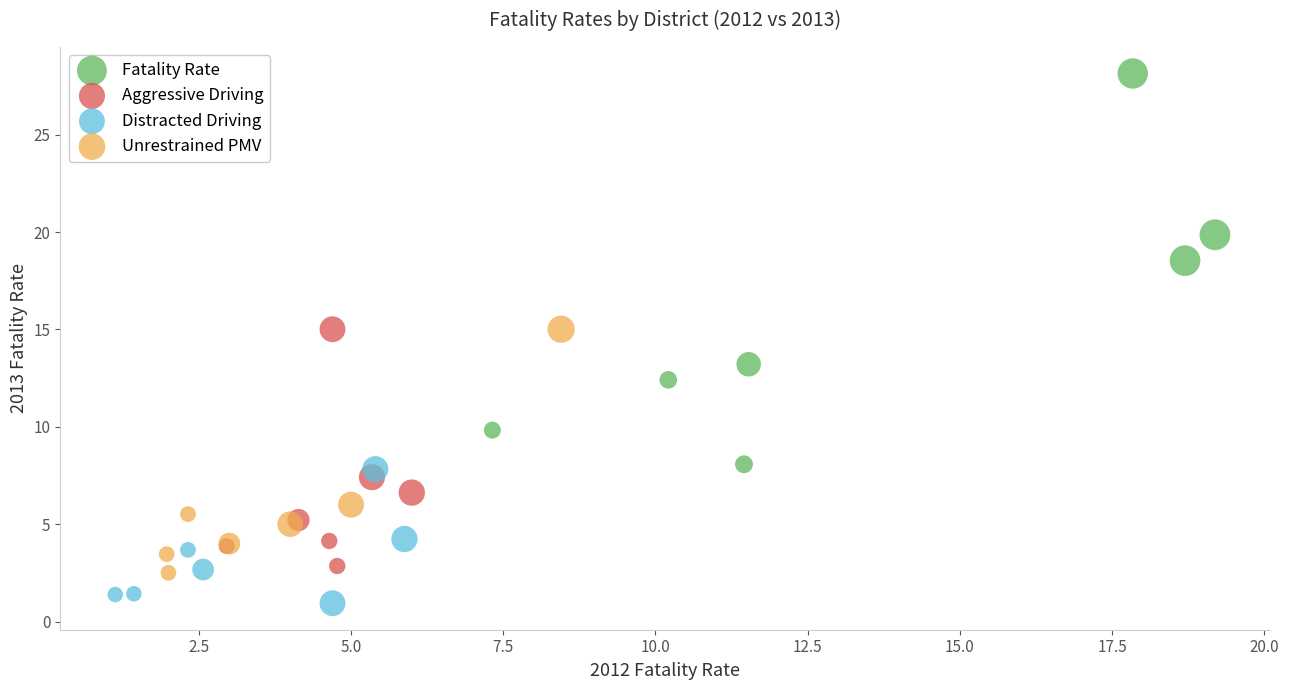

Which series has the largest Y range (max minus min)?

Fatality Rate